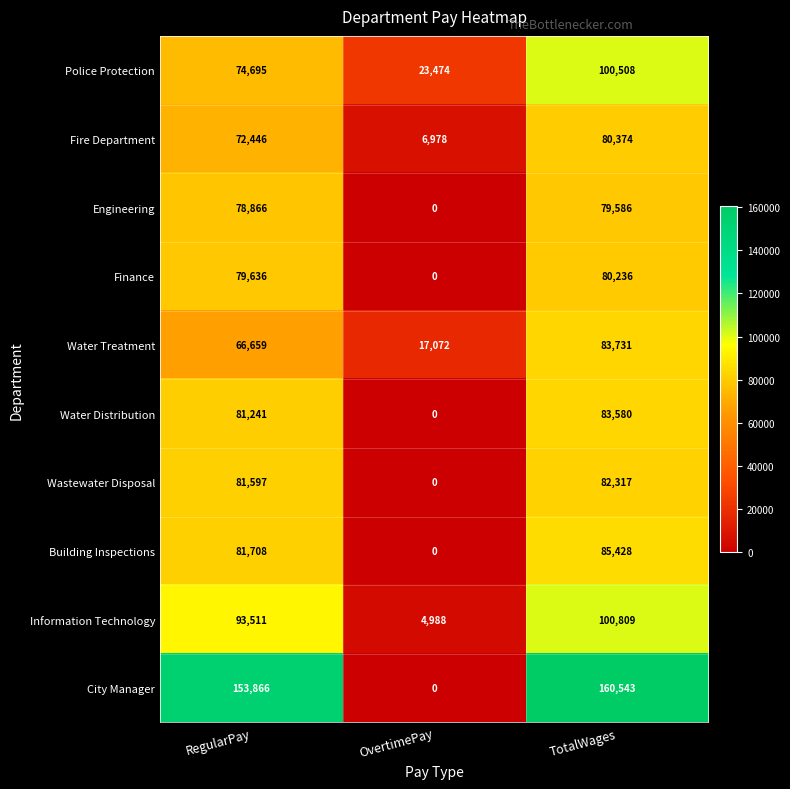

Which series has the largest total across all categories?

City Manager